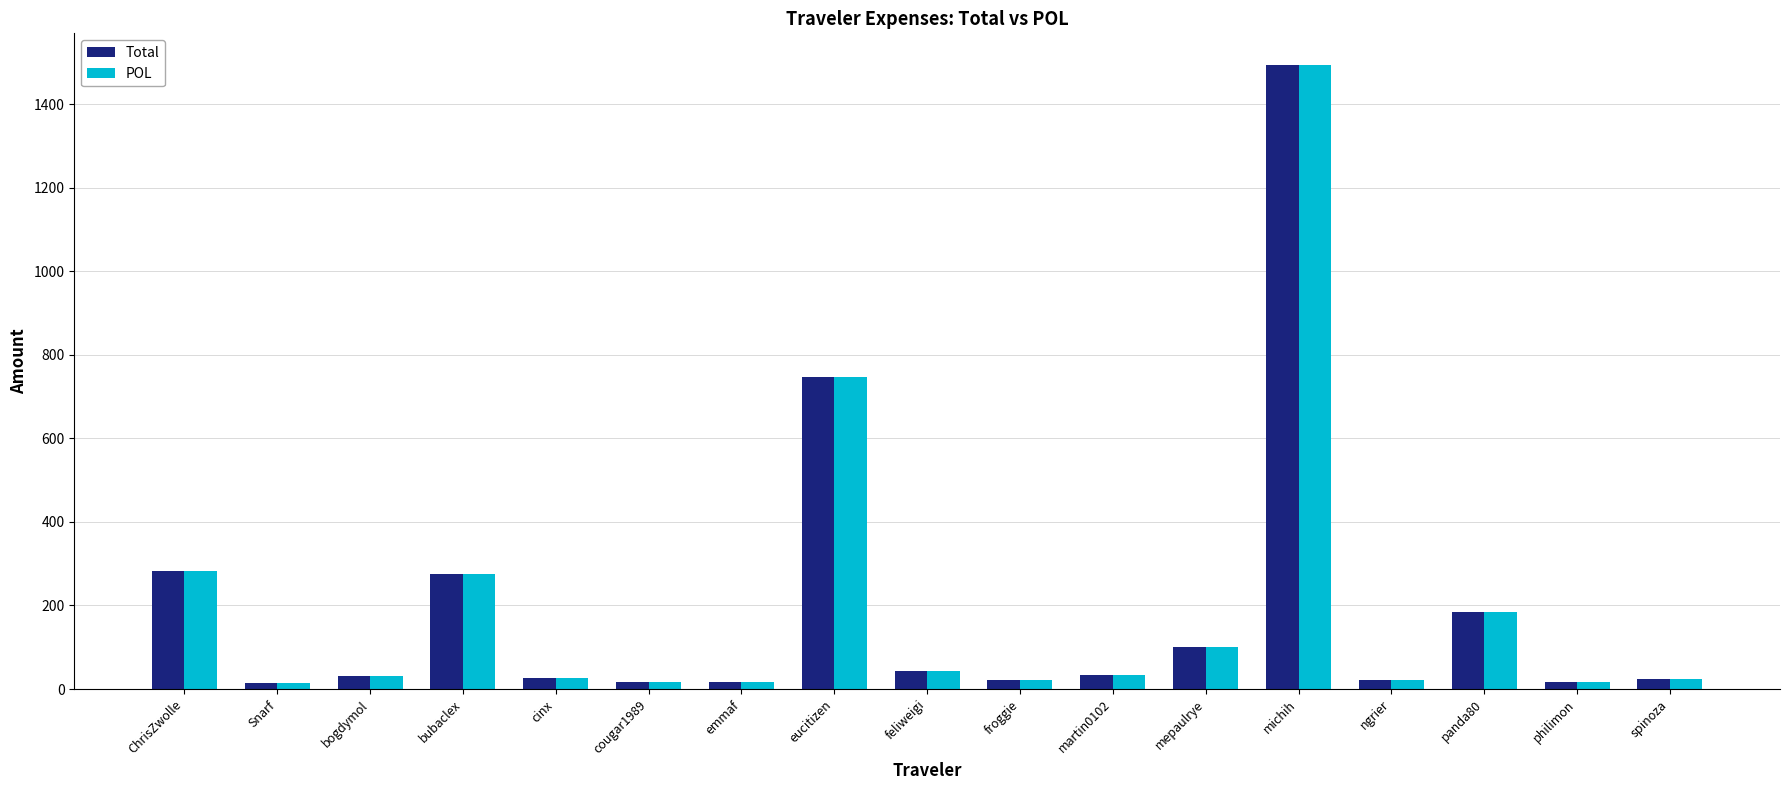

How many series are shown in this chart?

2